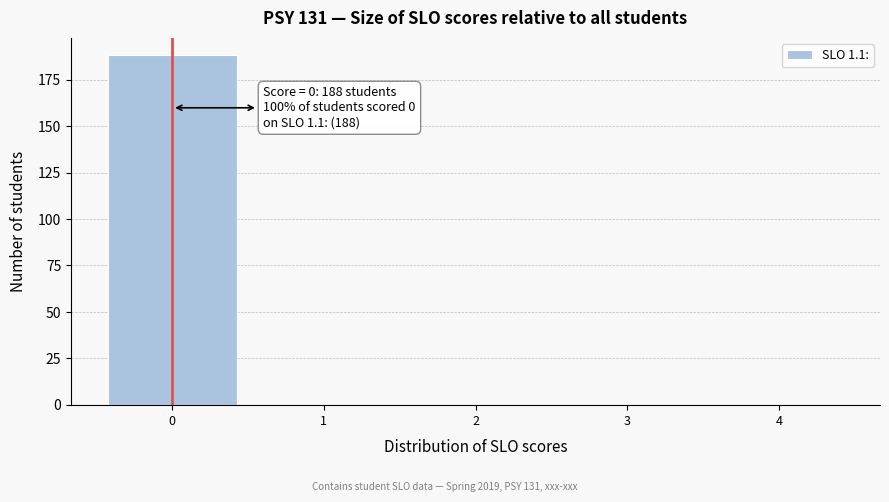

Which range on the x-axis has the tallest bar?

-0.5 to 0.5